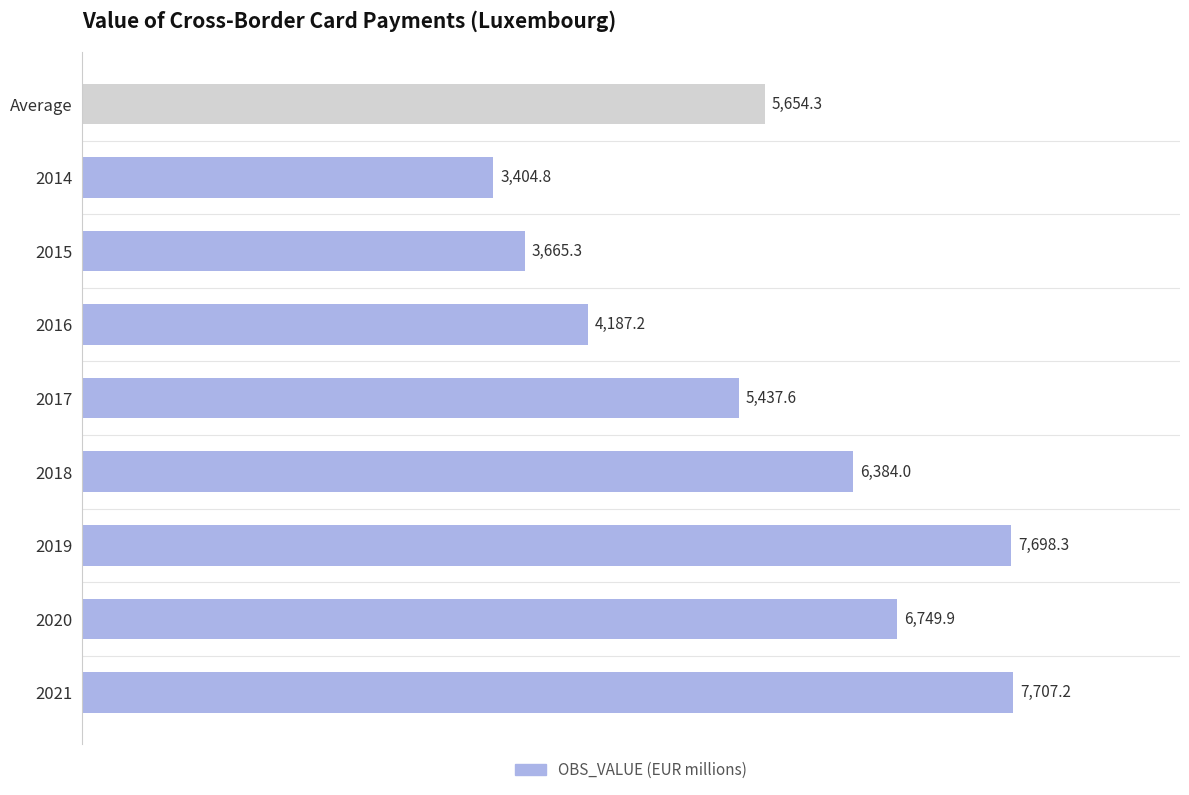

What is the ratio of the value at 2020 to the value at 2021?

0.9